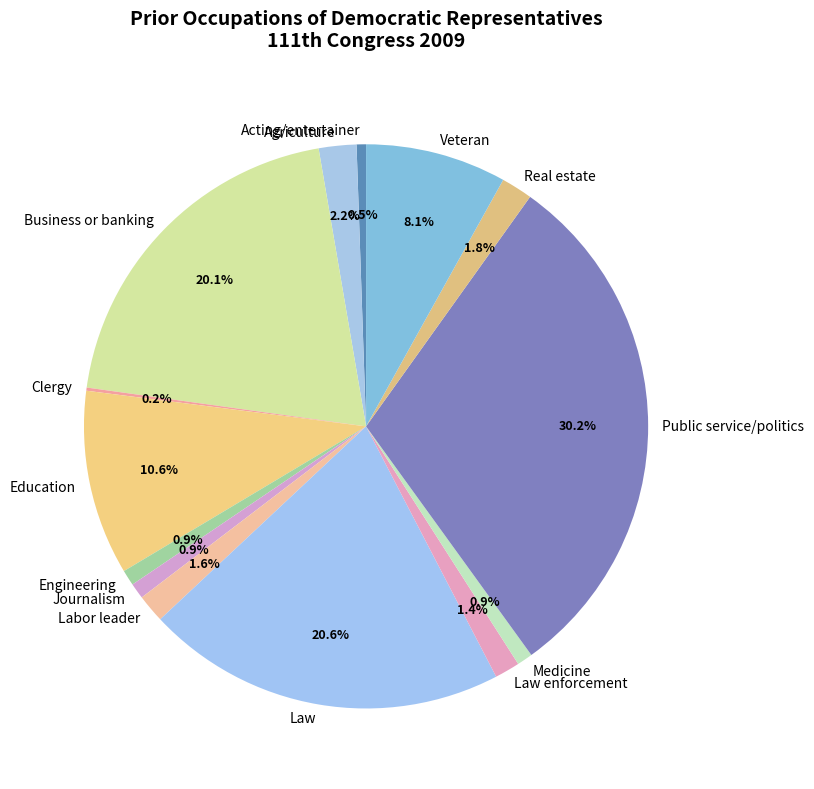

Between Real estate and Public service/politics, which is larger?

Public service/politics